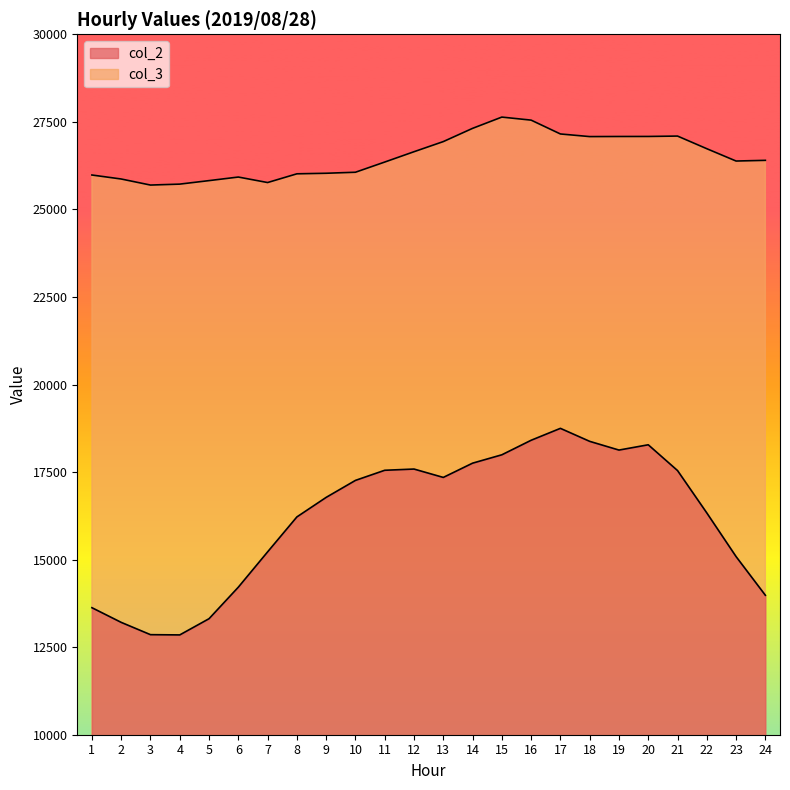

What is the difference between the second highest and second lowest values in the col_3 series?

1827